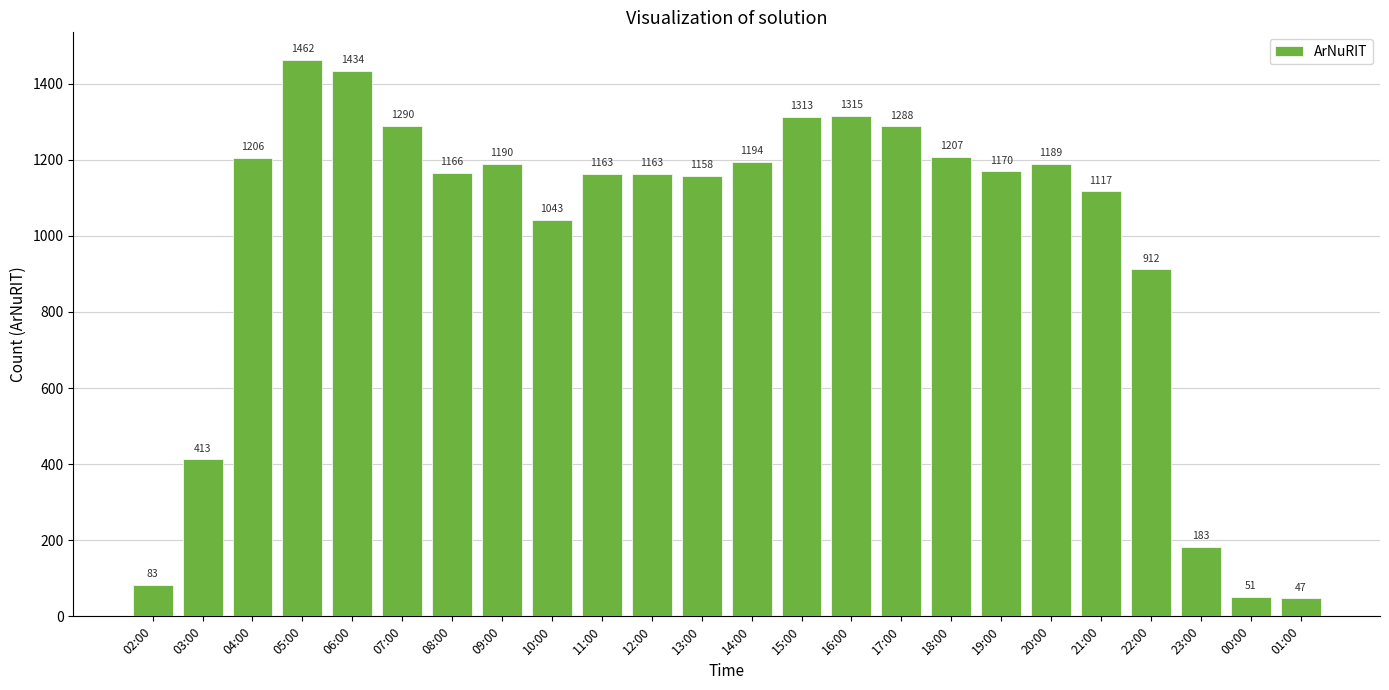

At which label does the data first exceed 1170?

04:00